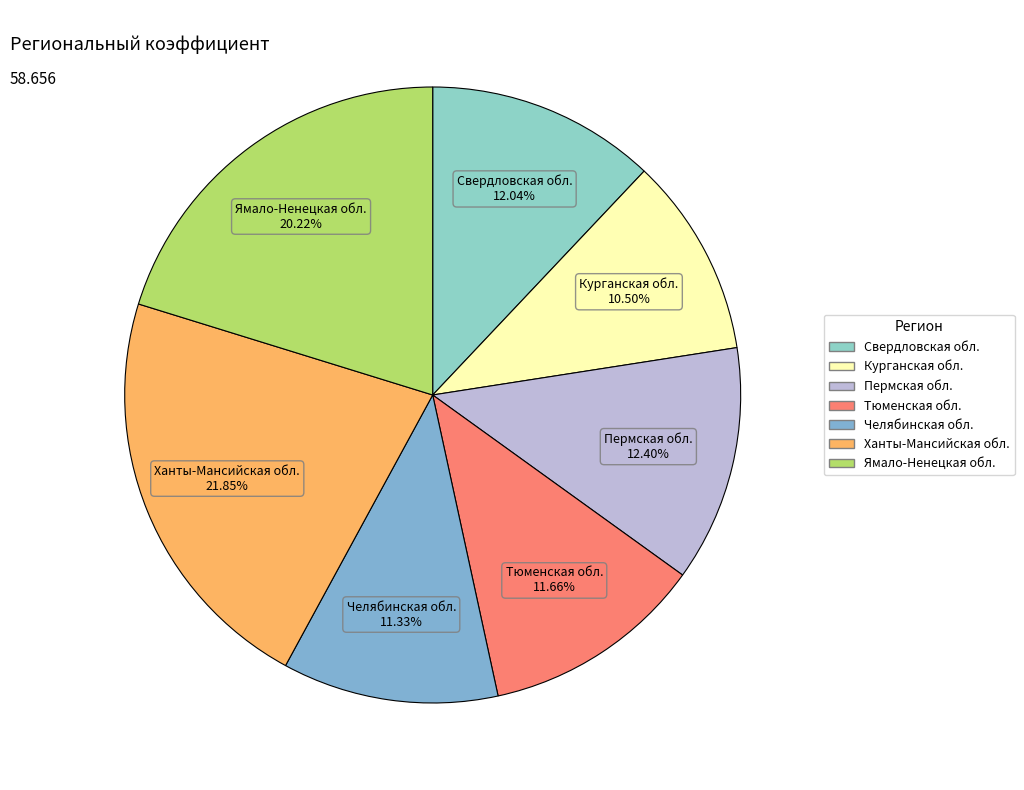

What is the ratio of the value at Пермская обл. to the value at Тюменская обл.?

1.1